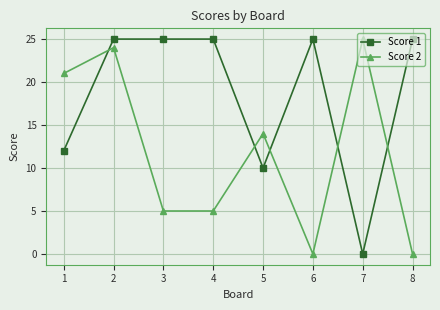

Reading left to right, transcribe all the data shown in this chart.

Score 1: 1=12	2=25	3=25	4=25	5=10	6=25	7=0	8=25
Score 2: 1=21	2=24	3=5	4=5	5=14	6=0	7=25	8=0